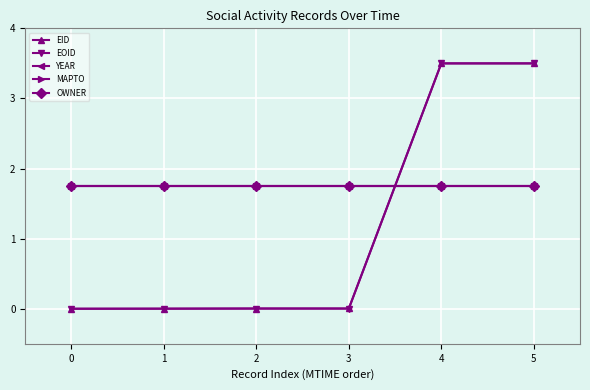

How many times do OWNER and EOID cross each other?

1